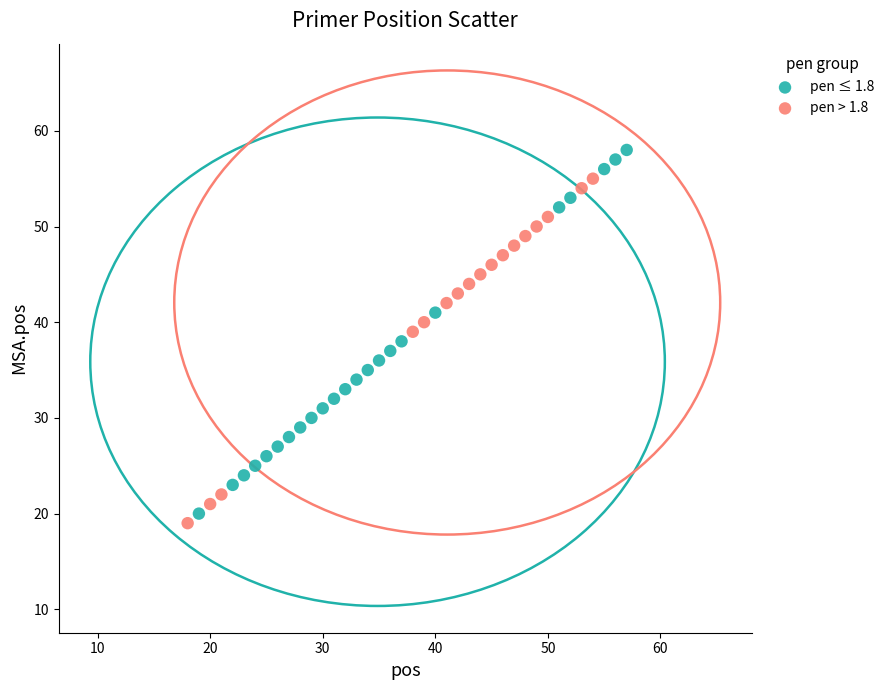

Which series reaches the maximum Y coordinate?

pen ≤ 1.8